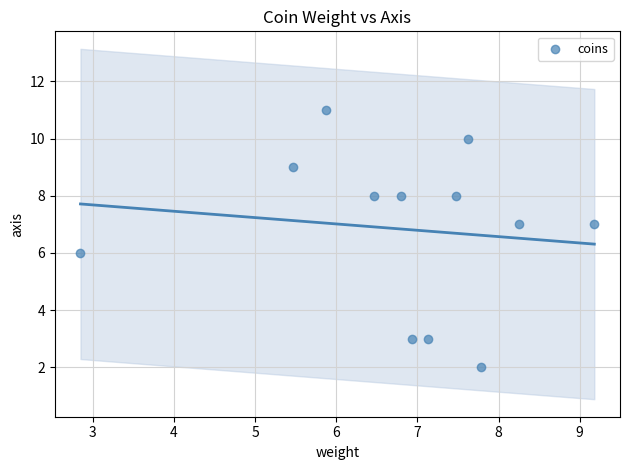

What is the average Y value?

7